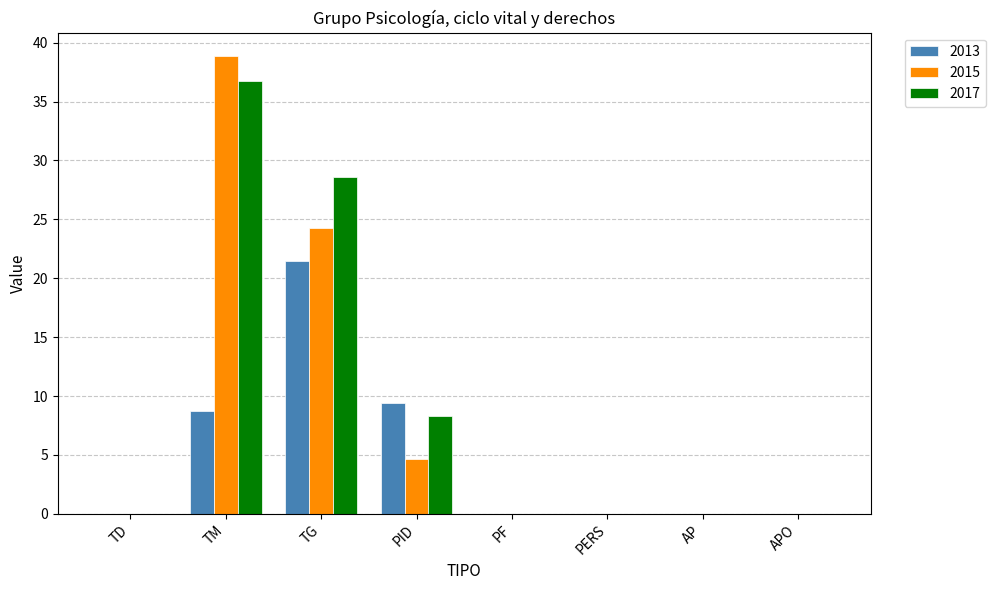

The 2017 series shows 36.8 at TM. True or false?

True